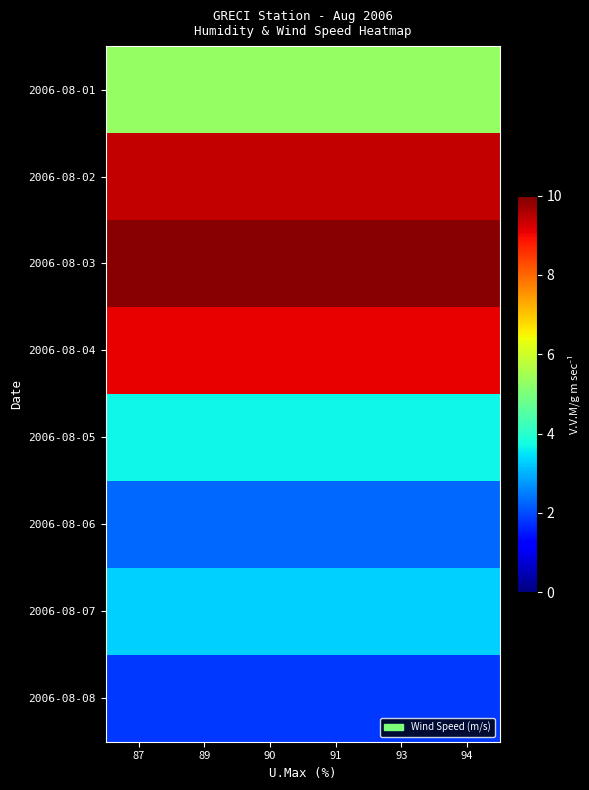

Reading right to left, list all the values displayed in this chart.

2006-08-01: 94=5.3	93=5.3	91=5.3	90=5.3	89=5.3	87=5.3
2006-08-02: 94=9.4	93=9.4	91=9.4	90=9.4	89=9.4	87=9.4
2006-08-03: 94=9.9	93=9.9	91=9.9	90=9.9	89=9.9	87=9.9
2006-08-04: 94=9.1	93=9.1	91=9.1	90=9.1	89=9.1	87=9.1
2006-08-05: 94=3.7	93=3.7	91=3.7	90=3.7	89=3.7	87=3.7
2006-08-06: 94=2.3	93=2.3	91=2.3	90=2.3	89=2.3	87=2.3
2006-08-07: 94=3.3	93=3.3	91=3.3	90=3.3	89=3.3	87=3.3
2006-08-08: 94=1.8	93=1.8	91=1.8	90=1.8	89=1.8	87=1.8